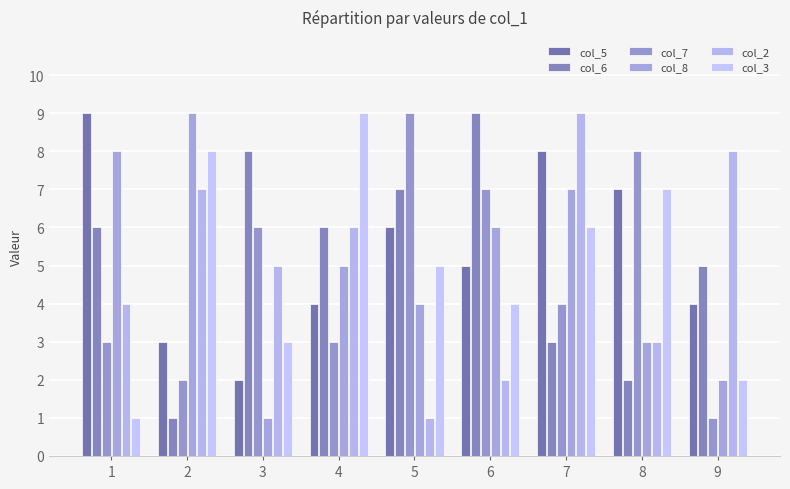

How many data points does each series have?

9